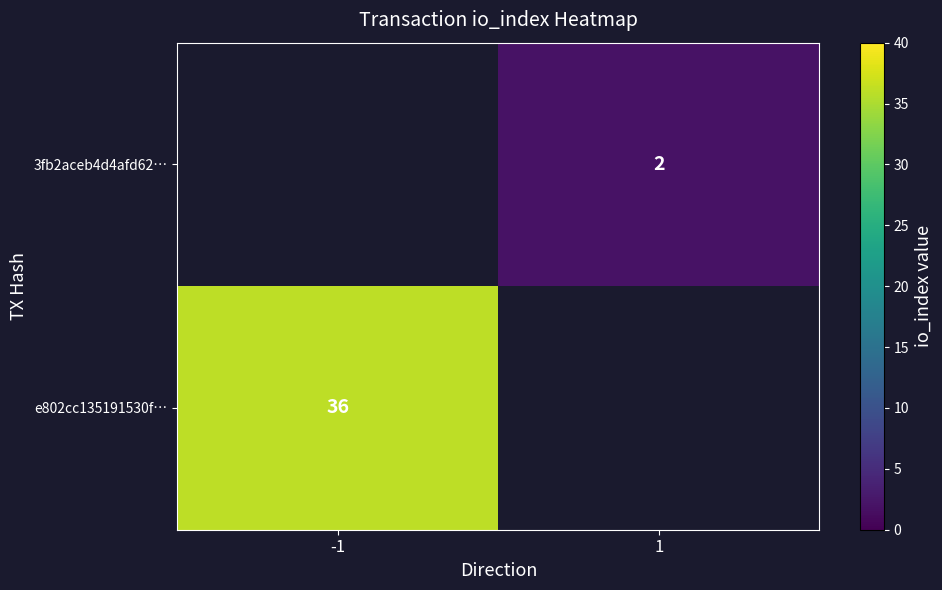

What is the minimum value shown in the chart?

2.0